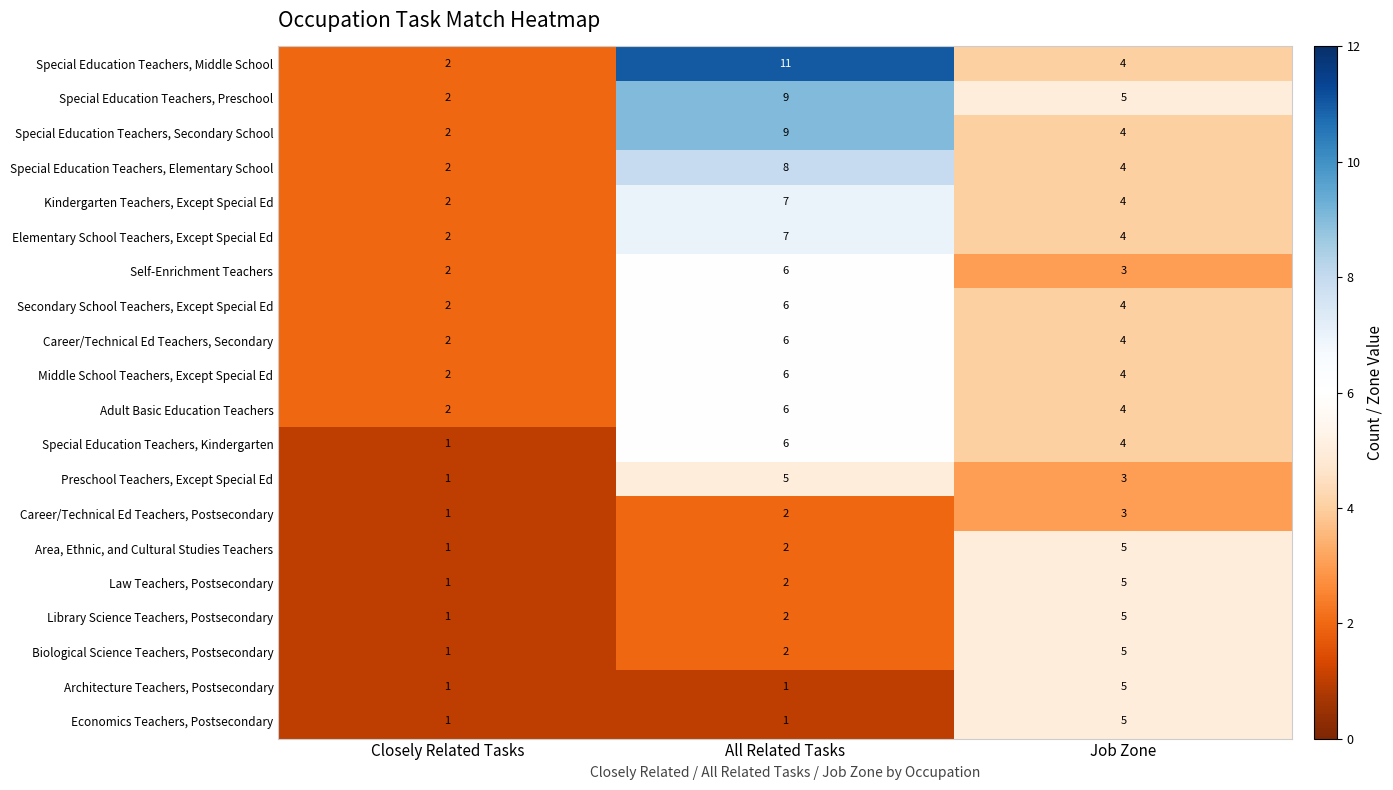

List the labels in order of Area, Ethnic, and Cultural Studies Teachers value, largest first.

Job Zone, All Related Tasks, Closely Related Tasks